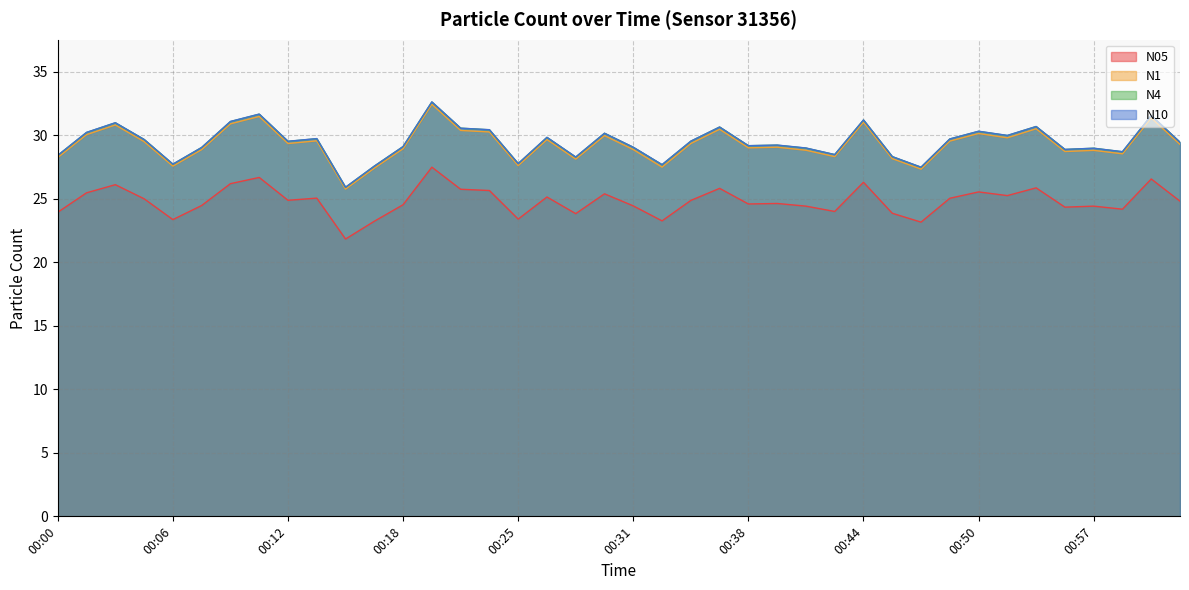

Is it true that N10 equals 55.2 at 01:00?

False